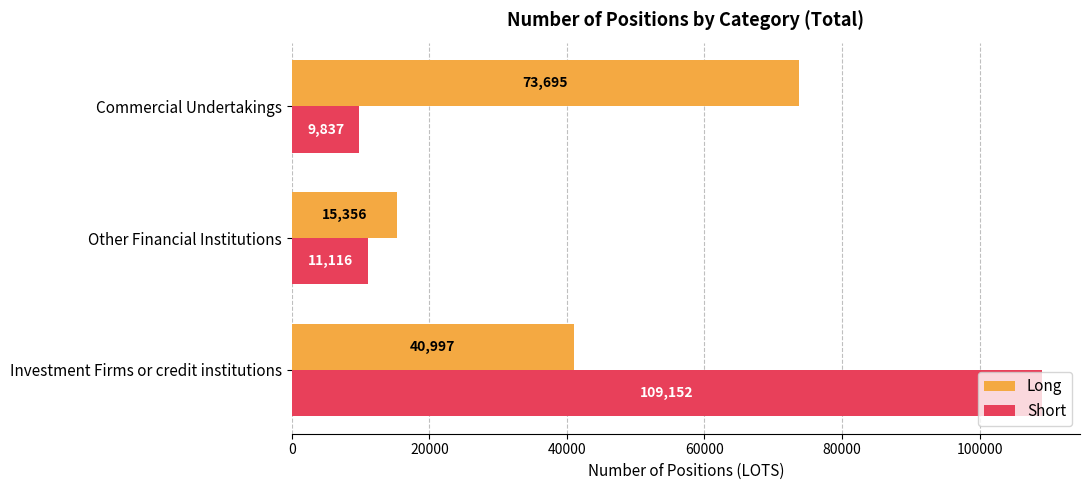

Rank the categories by Short value from highest to lowest.

Investment Firms or credit institutions, Other Financial Institutions, Commercial Undertakings